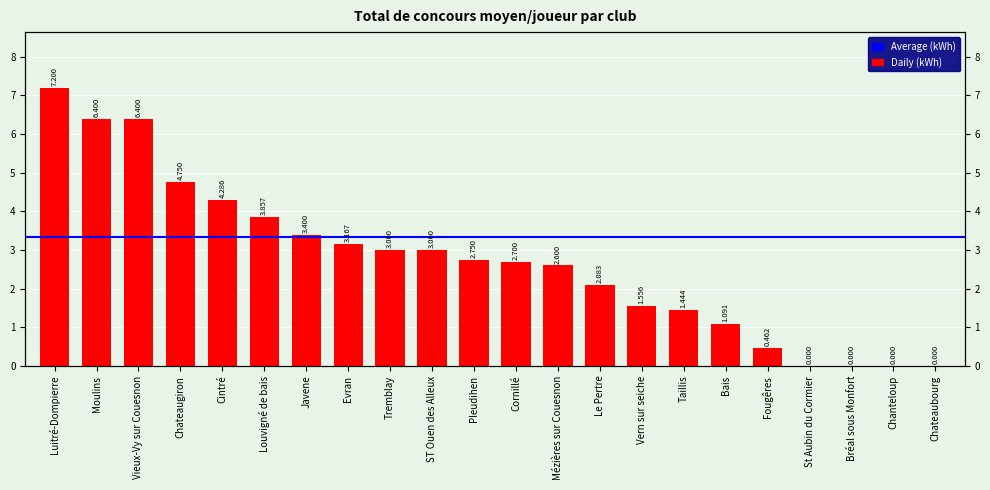

What value does the data have at Chateaugiron?

4.8